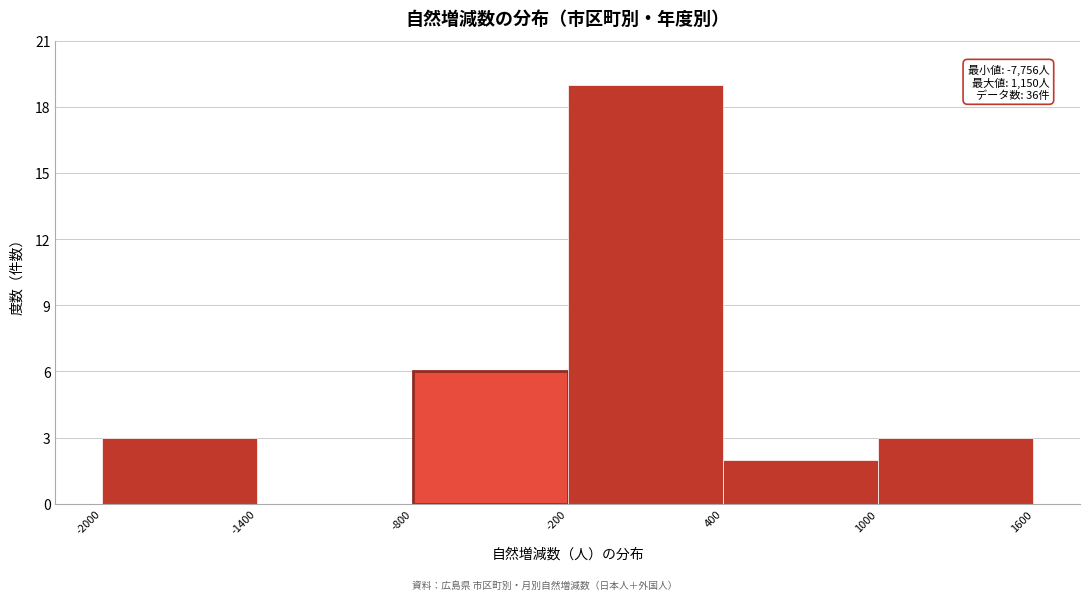

Which range on the x-axis has the tallest bar?

-200 to 400